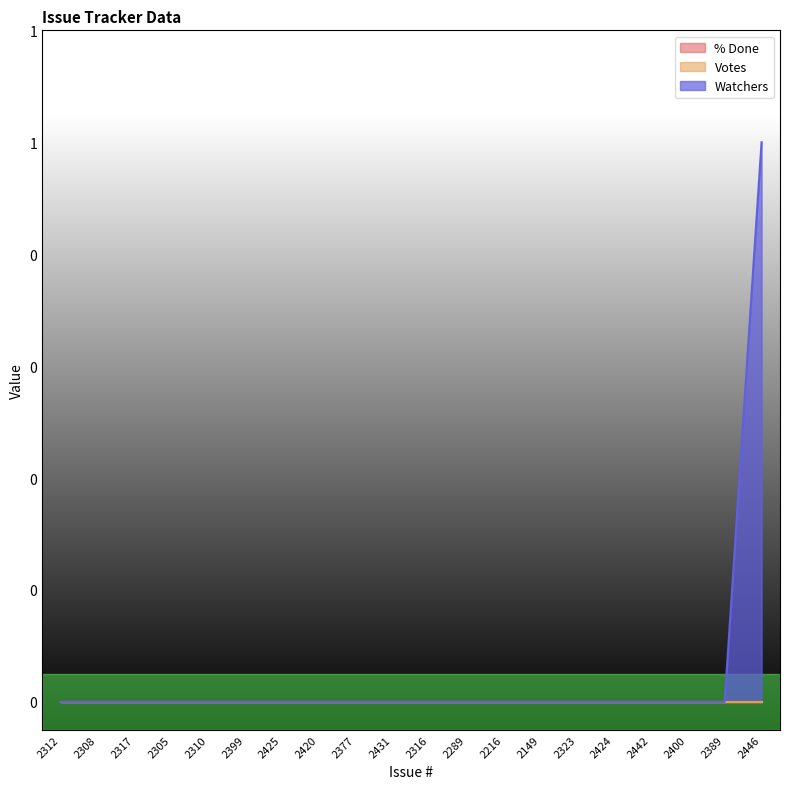

Reading right to left, list all the values displayed in this chart.

% Done: 0	0	0	0	0	0	0	0	0	0	0	0	0	0	0	0	0	0	0	0
Votes: 0	0	0	0	0	0	0	0	0	0	0	0	0	0	0	0	0	0	0	0
Watchers: 1	0	0	0	0	0	0	0	0	0	0	0	0	0	0	0	0	0	0	0